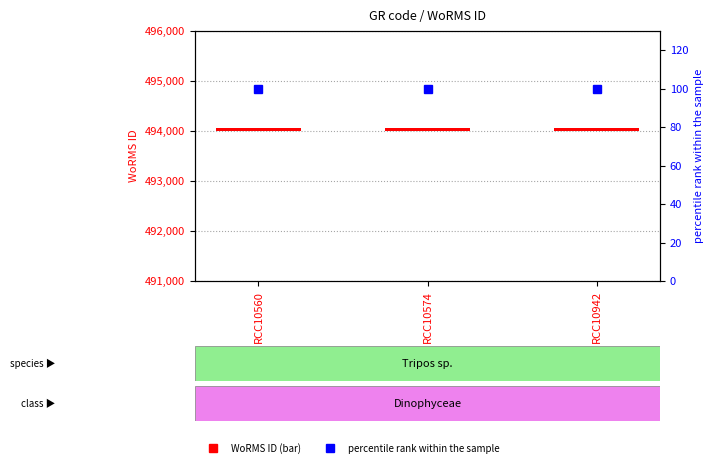

Rank the series at RCC10942 from highest to lowest value.

percentile rank within the sample, WoRMS ID